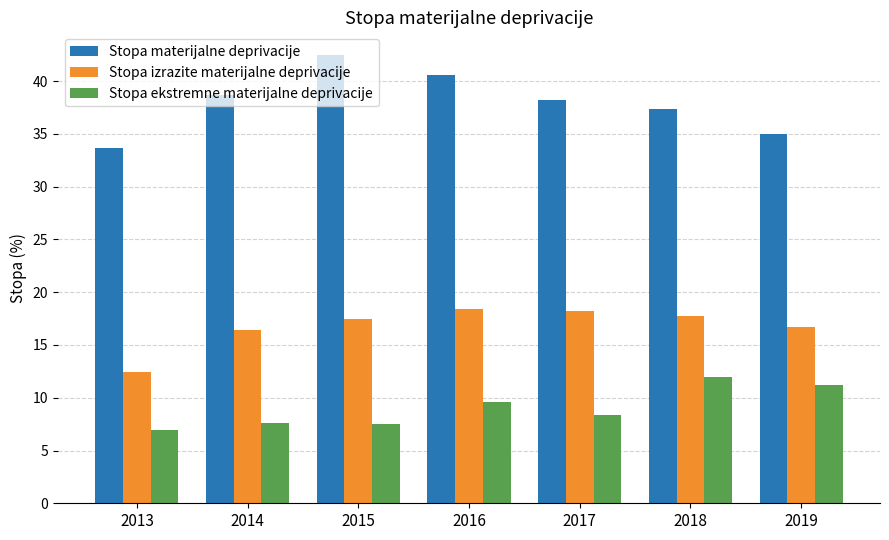

Which series has the widest spread of values?

Stopa materijalne deprivacije